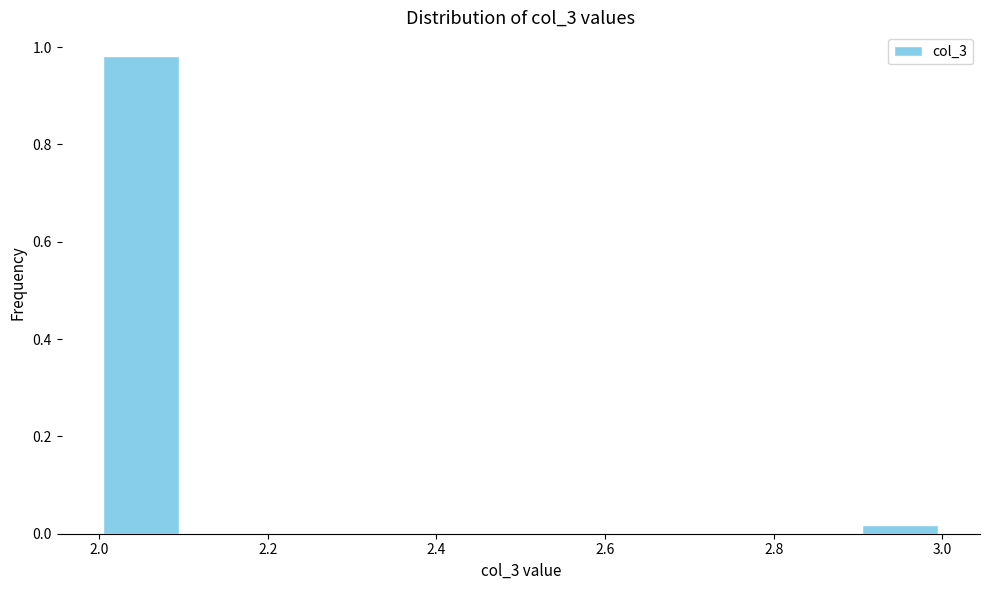

Reading left to right, transcribe this chart: for each bar, give the range it covers on the x-axis and its height. The values are not printed on the chart, so give them approximately, as read against the axis.

2.0 to 2.1: 0.98
2.1 to 2.2: 0
2.2 to 2.3: 0
2.3 to 2.4: 0
2.4 to 2.5: 0
2.5 to 2.6: 0
2.6 to 2.7: 0
2.7 to 2.8: 0
2.8 to 2.9: 0
2.9 to 3.0: under 0.02